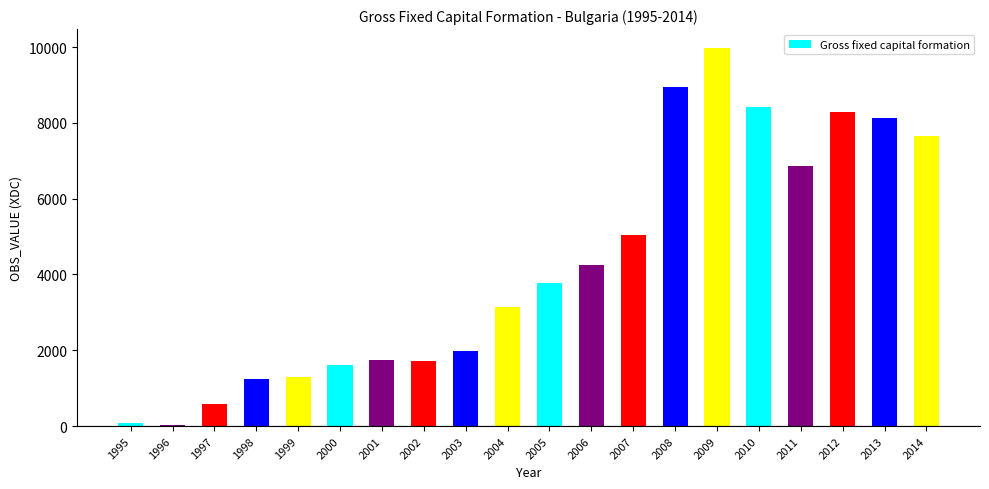

What is the ratio of the value at 2004 to the value at 2003?

1.6